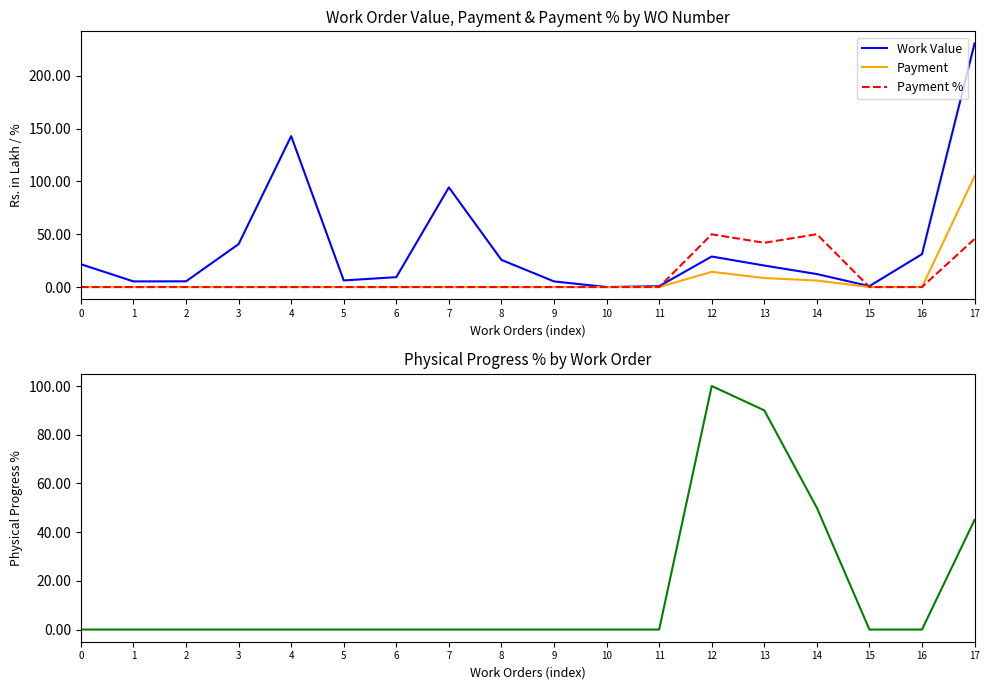

Between which two adjacent categories do Work Value and Physical Progress % first intersect?

11 and 12